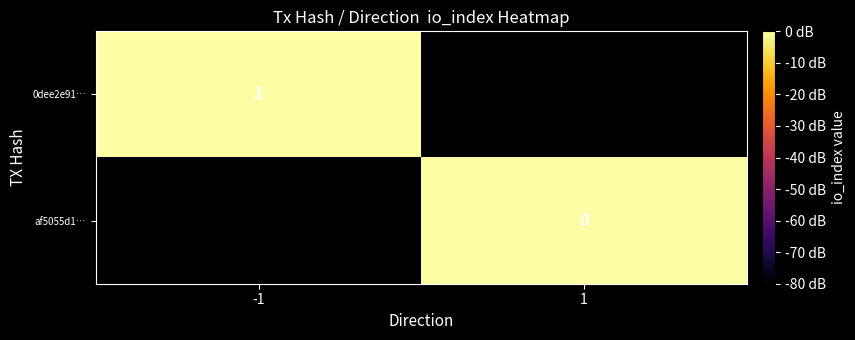

True or false: 0dee2e91… has a value of 1.7 at -1.

False